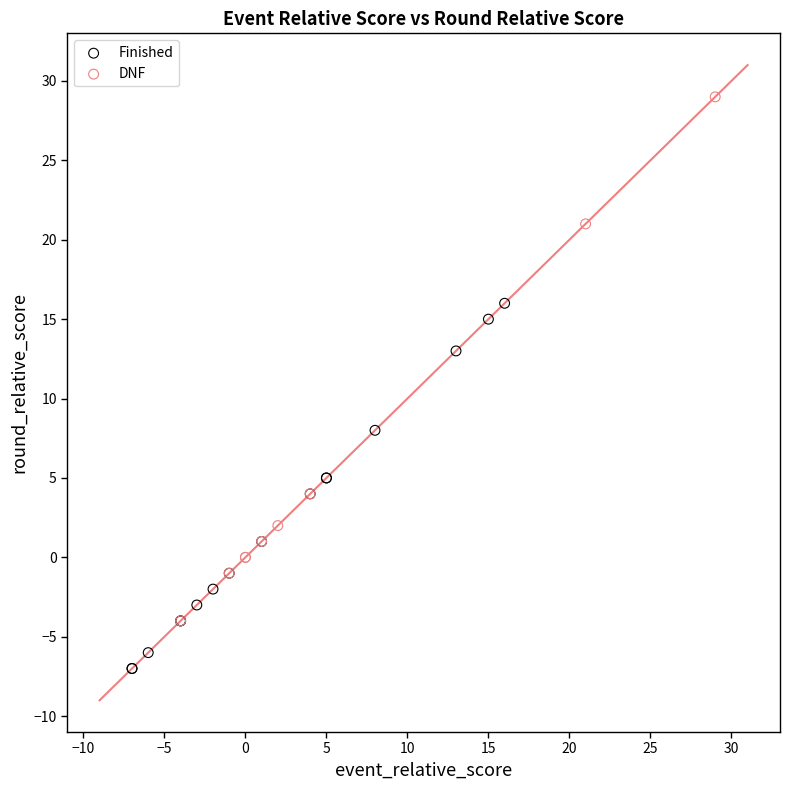

Which series reaches the minimum Y coordinate?

Finished